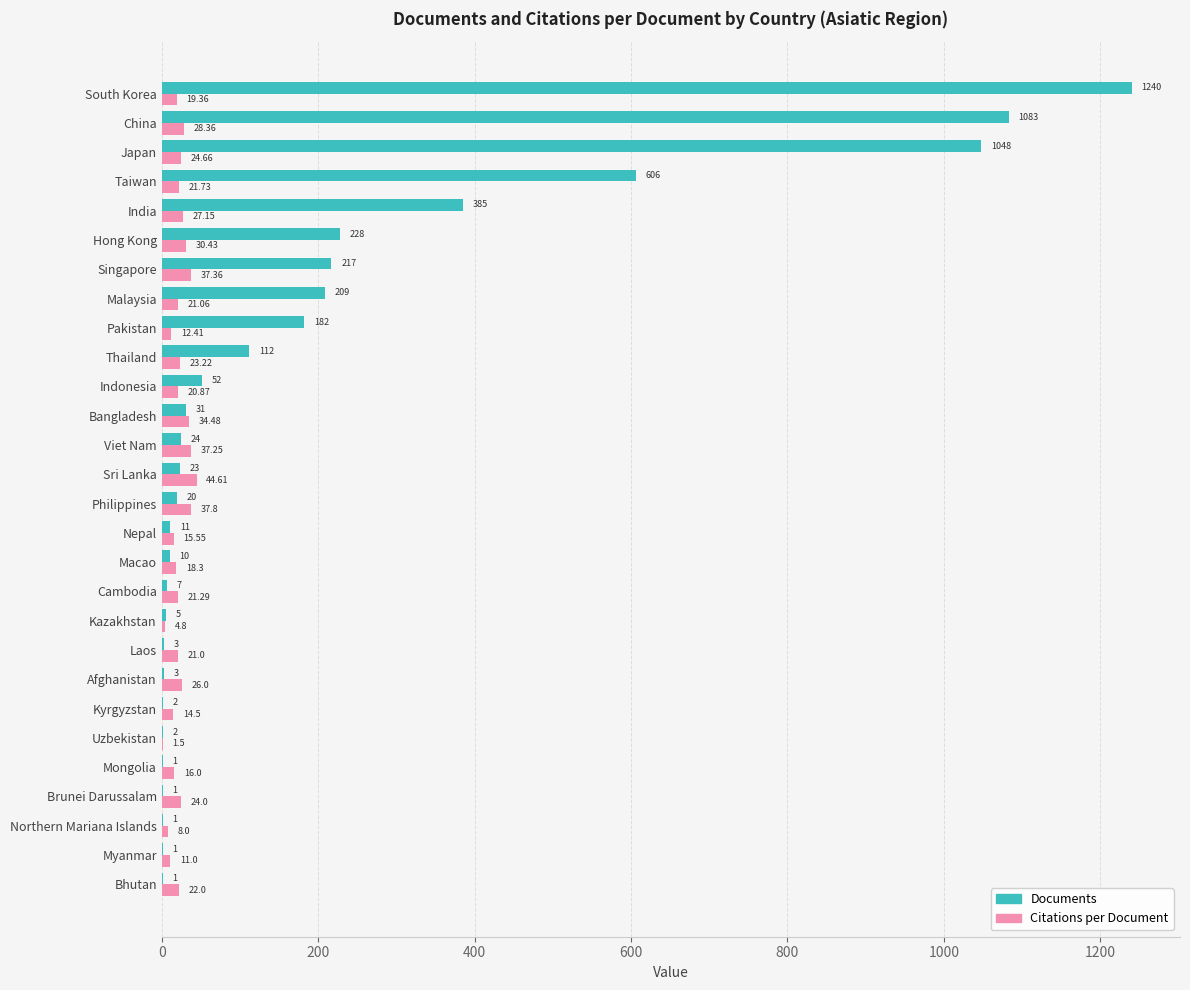

Count the number of categories in the chart.

28